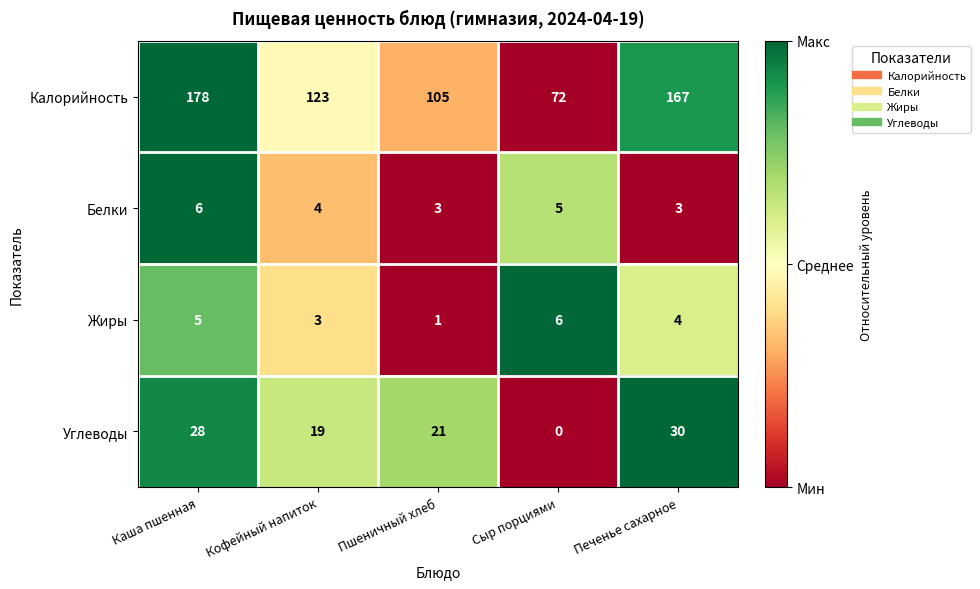

At how many categories does at least one series exceed 0?

5